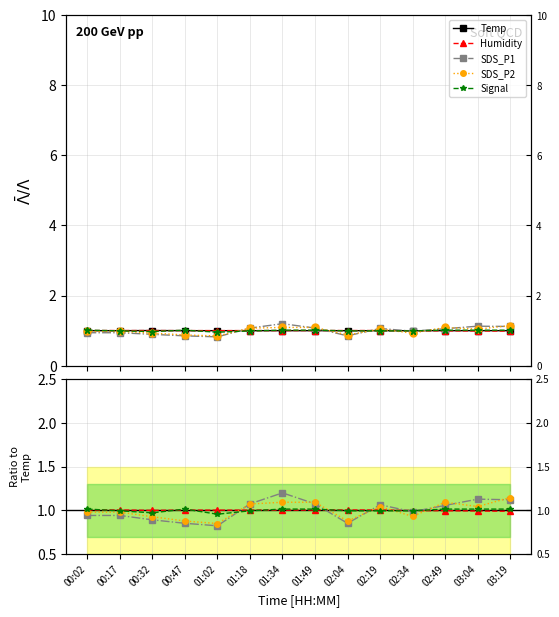

At how many categories does at least one series exceed 1?

13